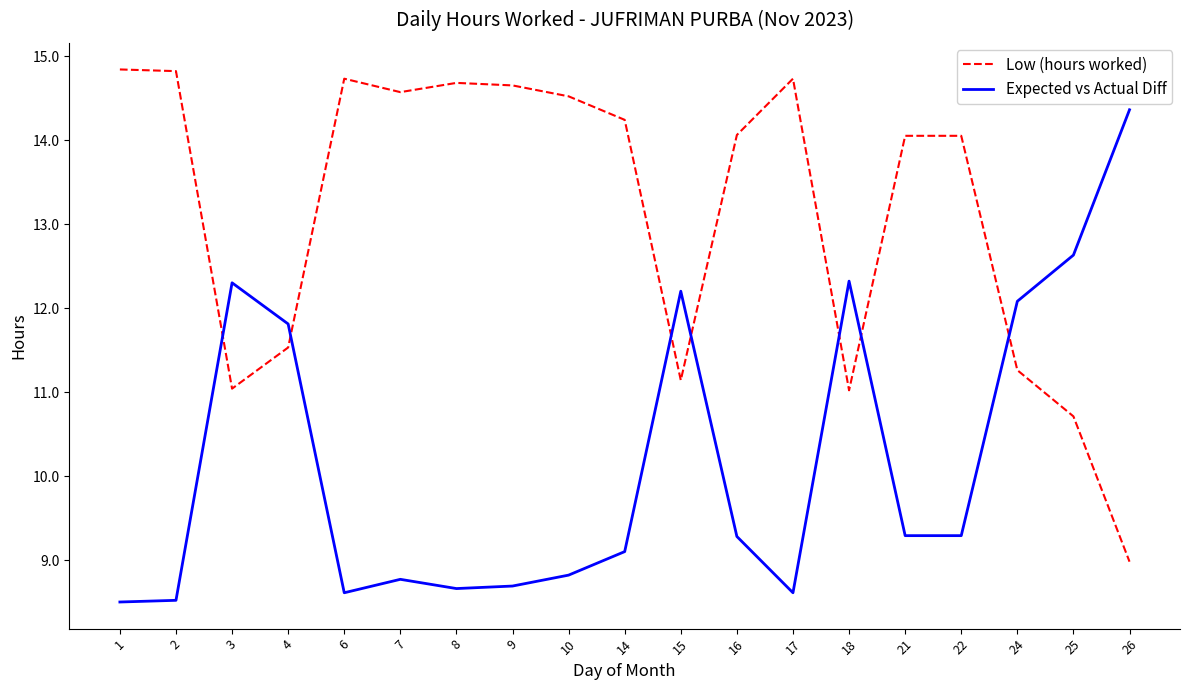

Is this an area chart (filled region under the line)?

No